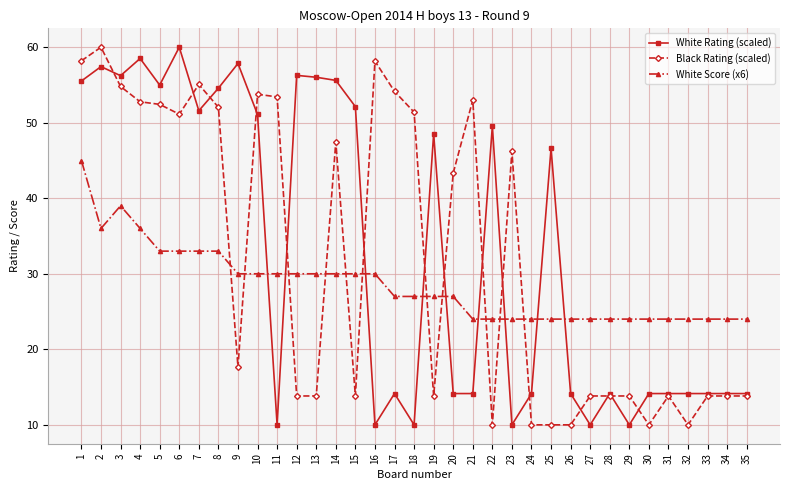

How many lines are shown in the chart?

3